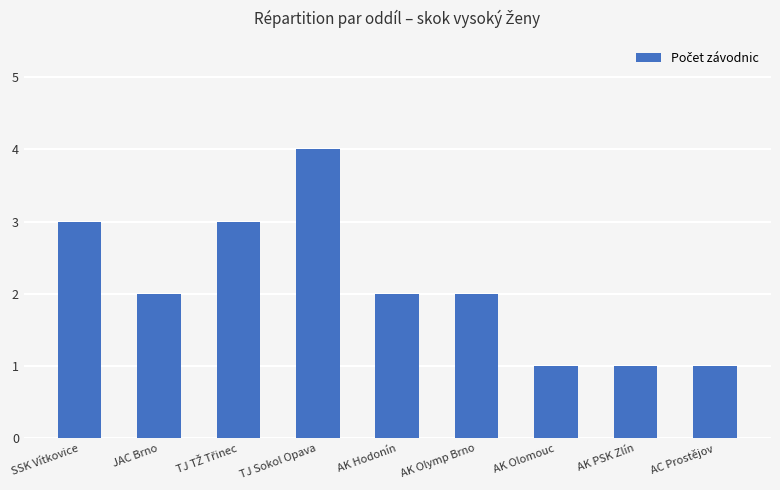

Reading left to right, what are all the values shown in this chart?

3	2	3	4	2	2	1	1	1